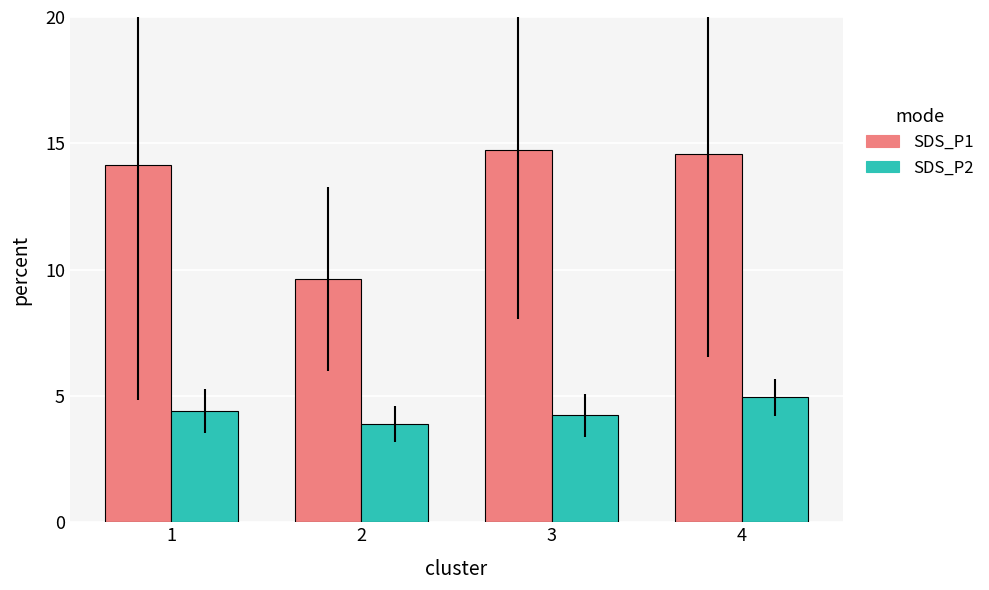

How many bars are there in each group?

2